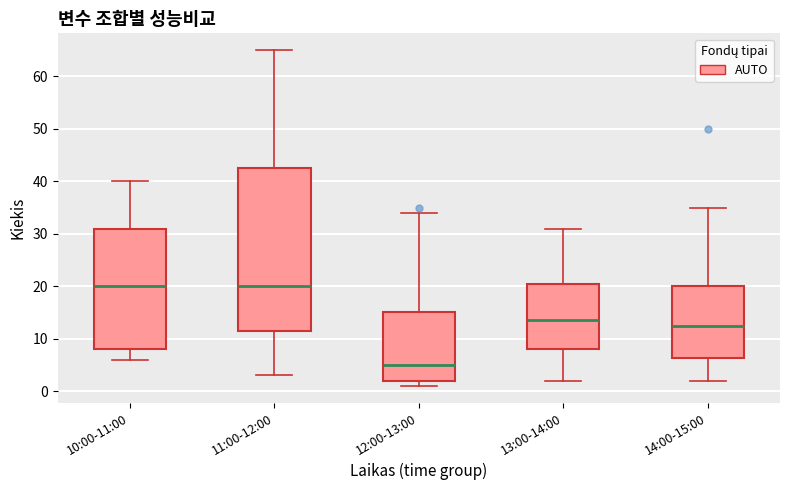

Where does the median line of the box for 13:00-14:00 sit on the y-axis? The values are not printed on the chart, so give them approximately, as read against the axis.

14